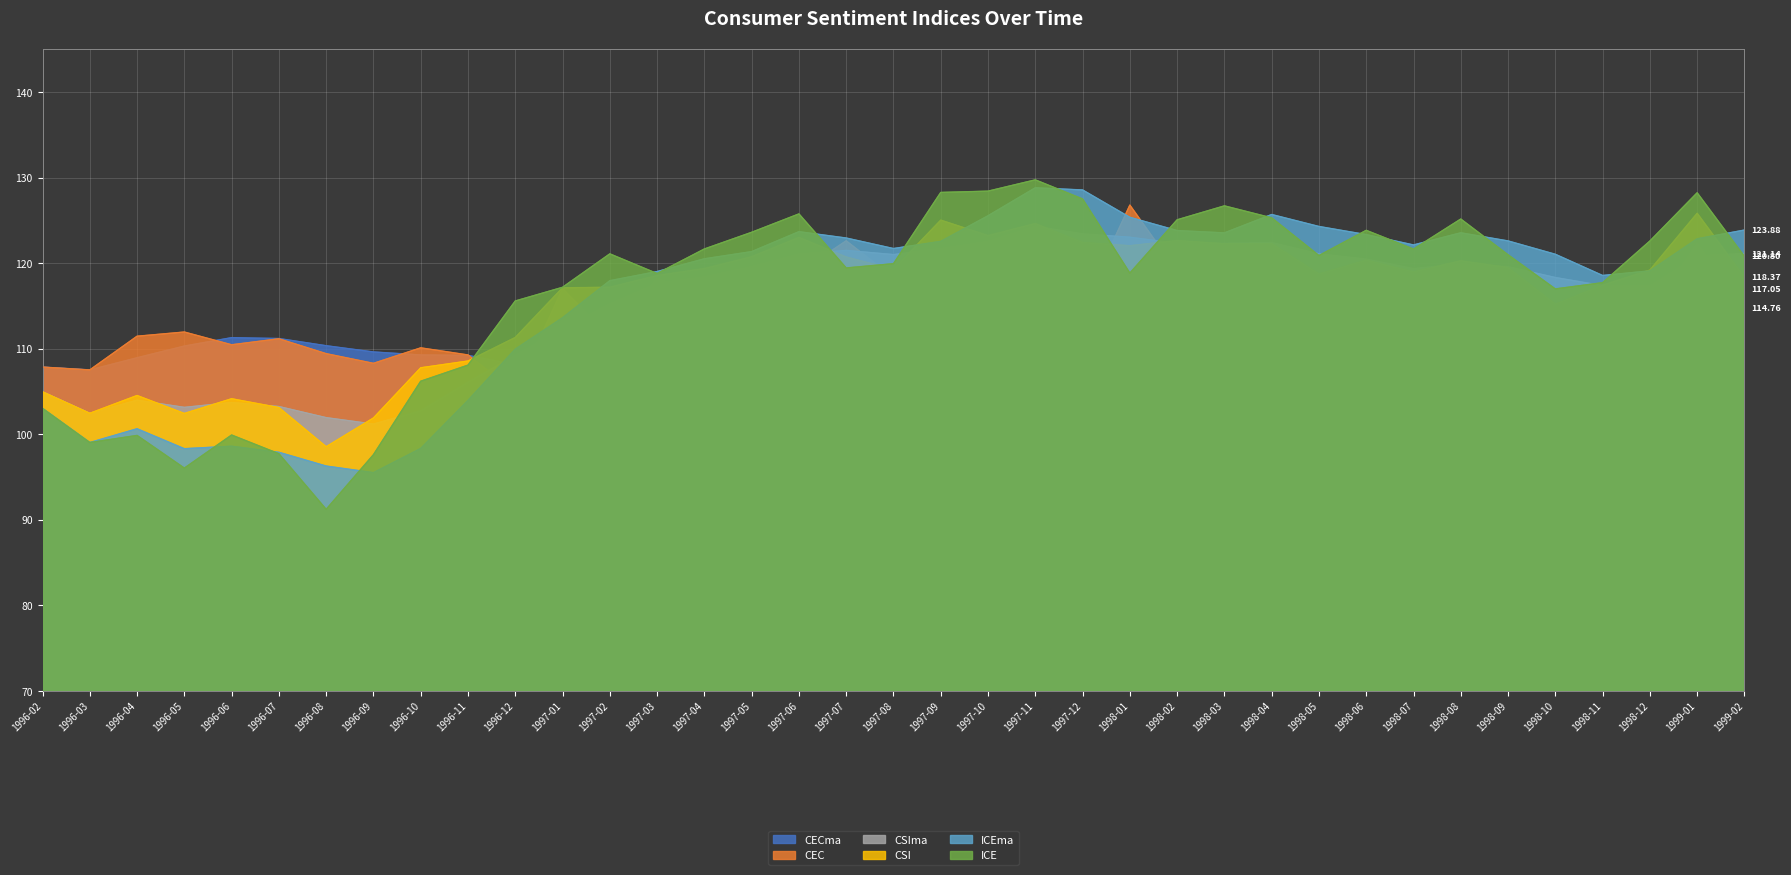

What is the difference between the maximum and minimum values in the CECma series?

13.0